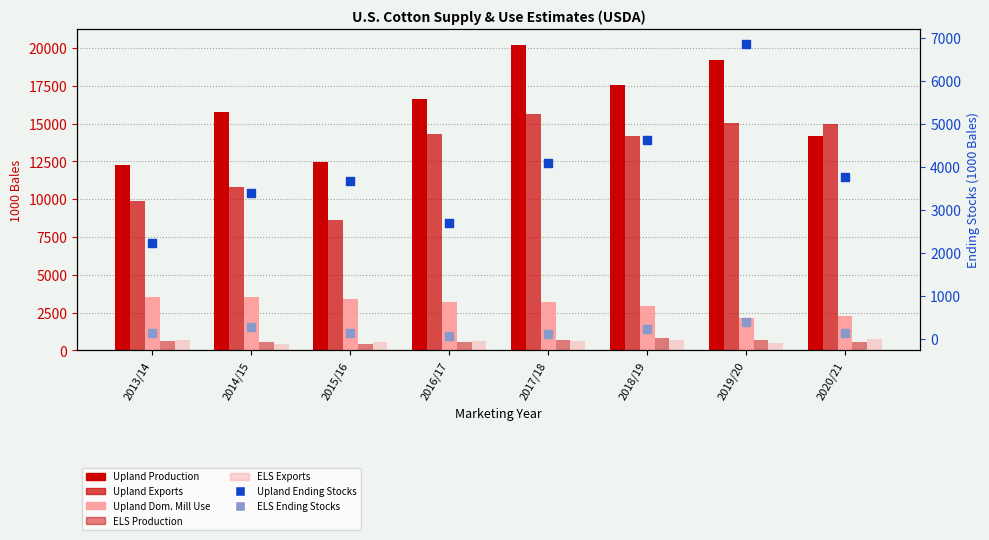

At which category is the sum across all series the highest?

2017/18